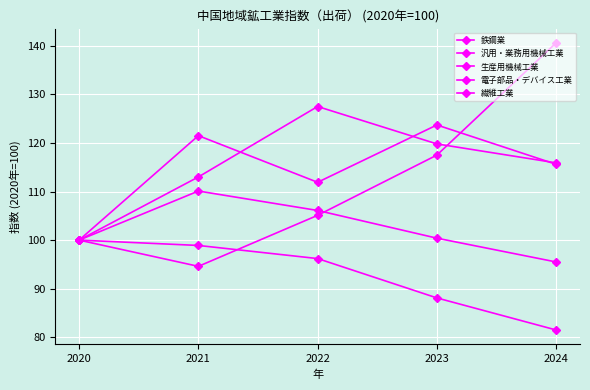

What is the difference between the maximum and minimum values in the 鉄鋼業 series?

14.6